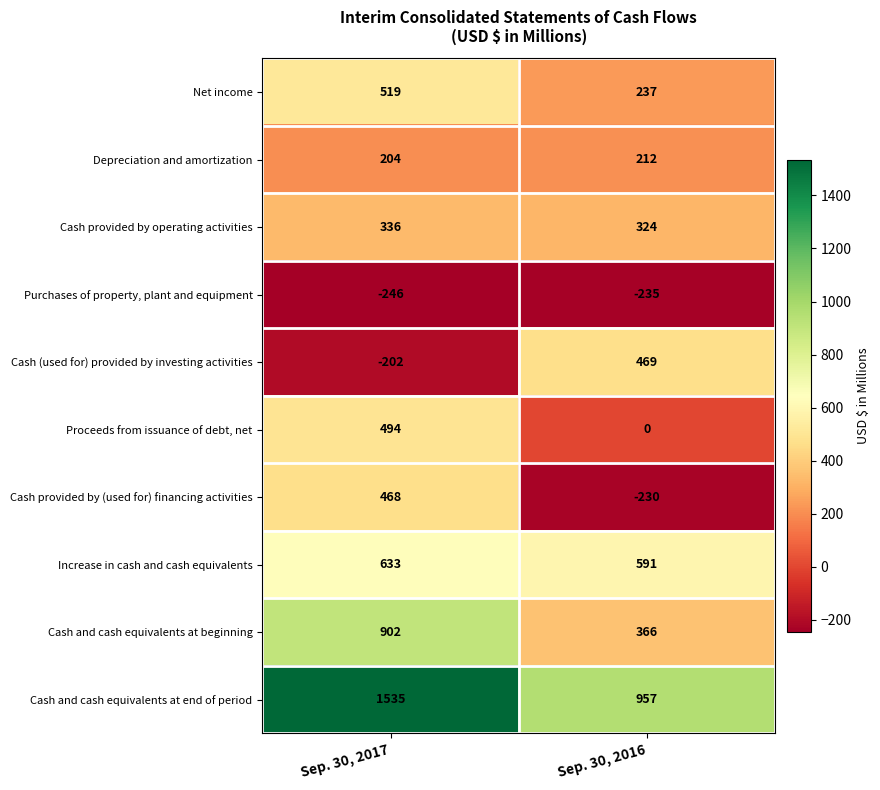

What is the difference between the highest and lowest values at Sep. 30, 2016?

1192